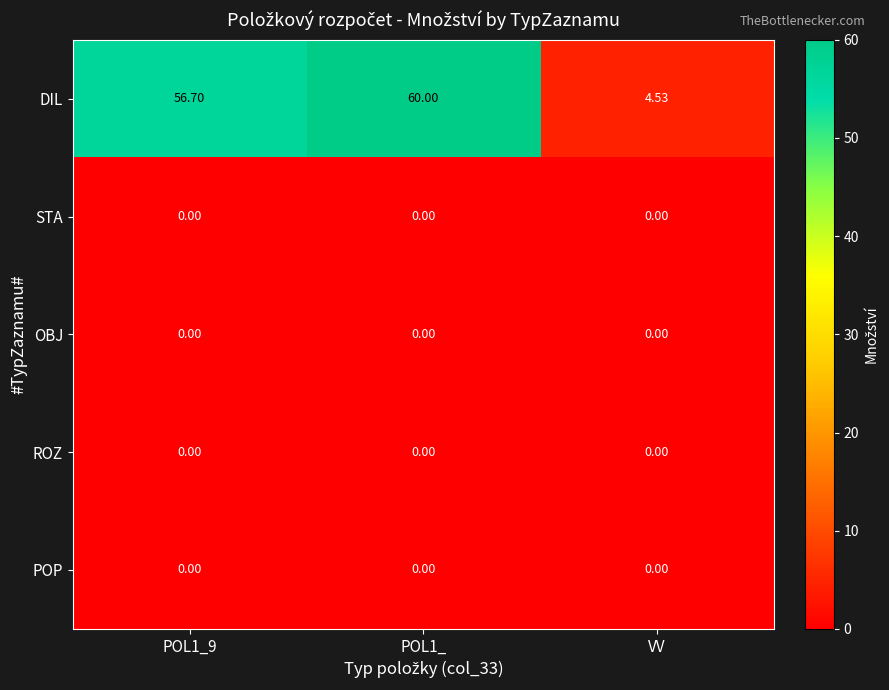

Is the value of ROZ at POL1_ greater than the value of DIL at VV?

No